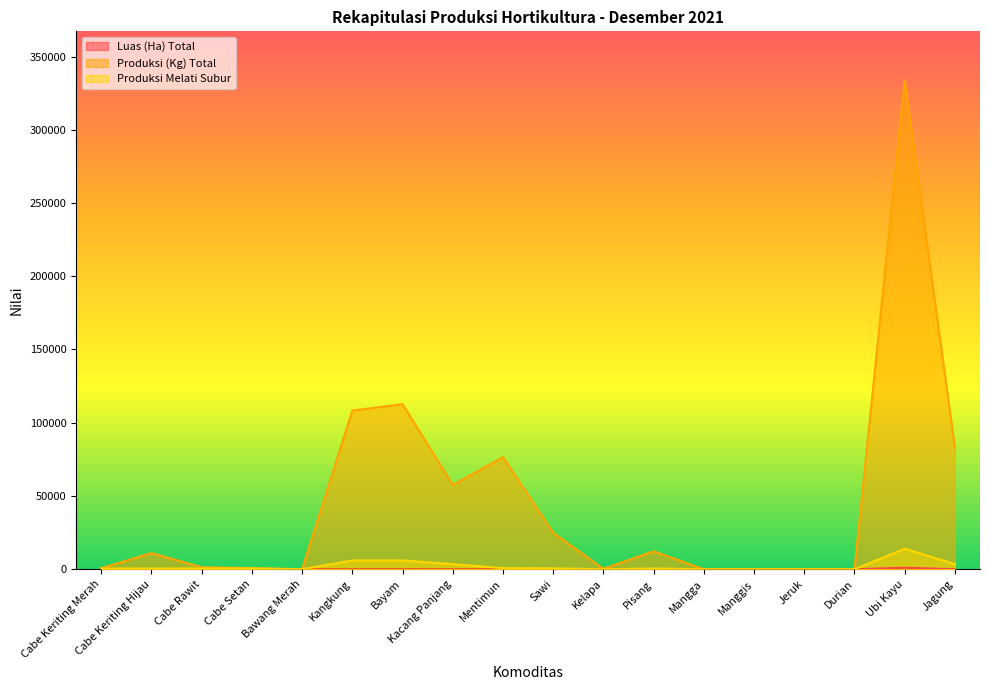

Reading right to left, what are all the values shown in this chart?

Luas (Ha) Total: 13.5	1022.7	0.0	0.0	0.0	0.5	7.2	0.1	6.1	11.1	21.1	29.4	28.2	0.0	0.6	0.9	8.1	0.1
Produksi (Kg) Total: 82800.0	333800.0	0.0	0.0	0.0	0.0	12250.0	300.0	24850.0	76500.0	57500.0	112700.0	108300.0	0.0	700.0	1350.0	11000.0	750.0
Produksi Melati Subur: 3500.0	14000.0	0.0	0.0	0.0	0.0	500.0	0.0	600.0	700.0	3500.0	6000.0	6000.0	0.0	500.0	500.0	500.0	500.0